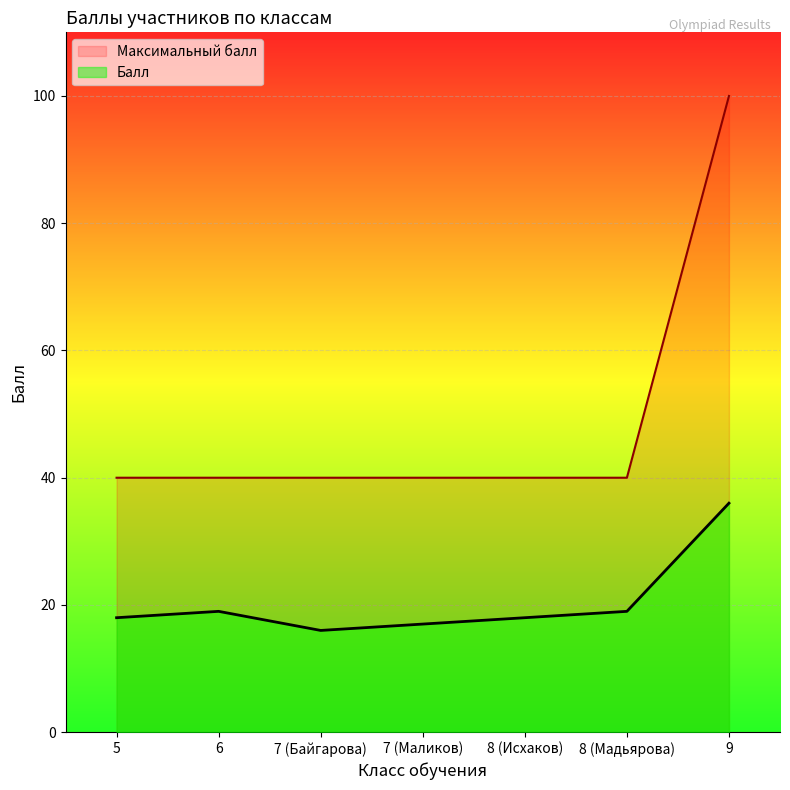

The Балл series shows 25 at 5. True or false?

False